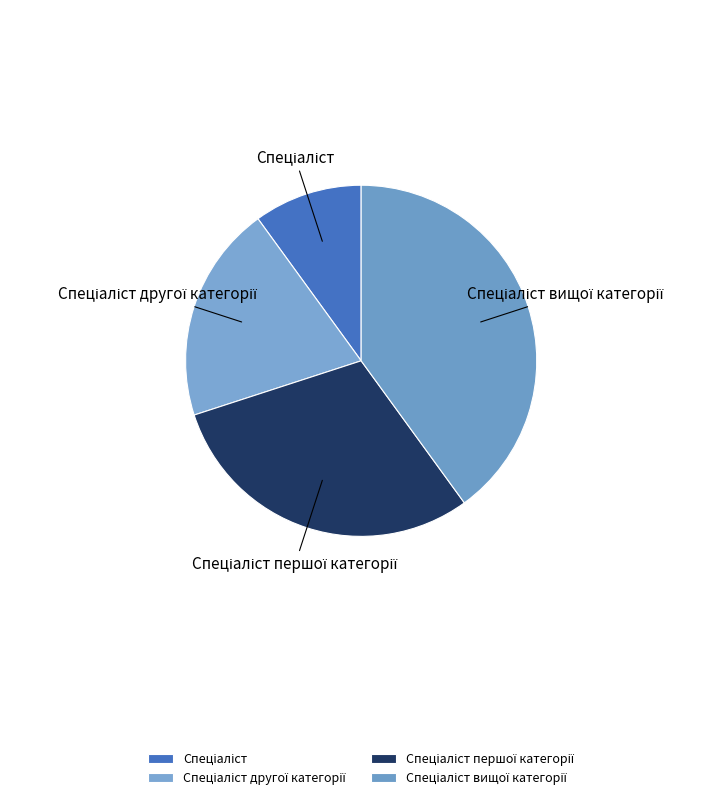

Is there a majority slice in this chart?

No